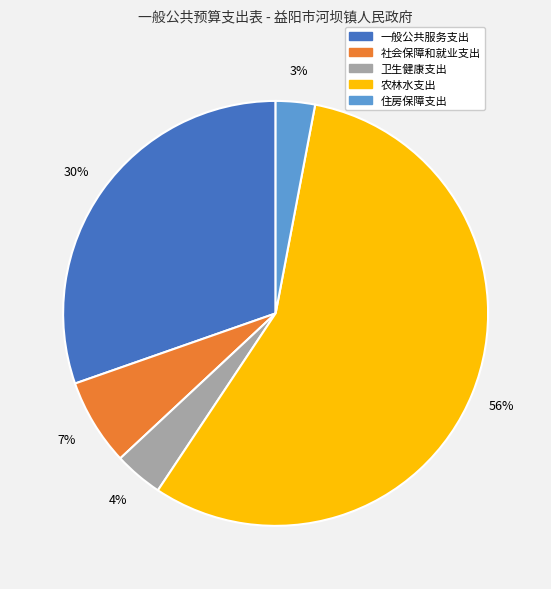

To the nearest percent, what portion does 社会保障和就业支出 represent?

7%